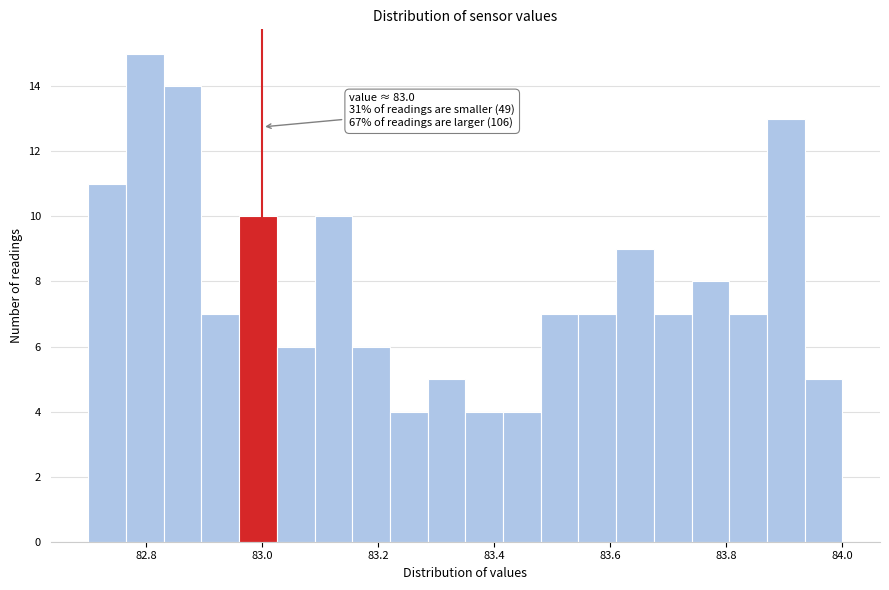

Around what value on the x-axis is the tallest bar? Give the approximate position of its centre, as read against the axis.

82.80